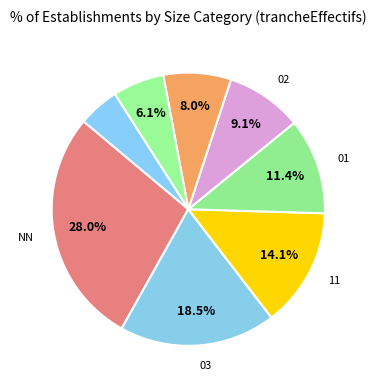

Rank the categories by value from lowest to highest.

12, 21, 00, 02, 01, 11, 03, NN